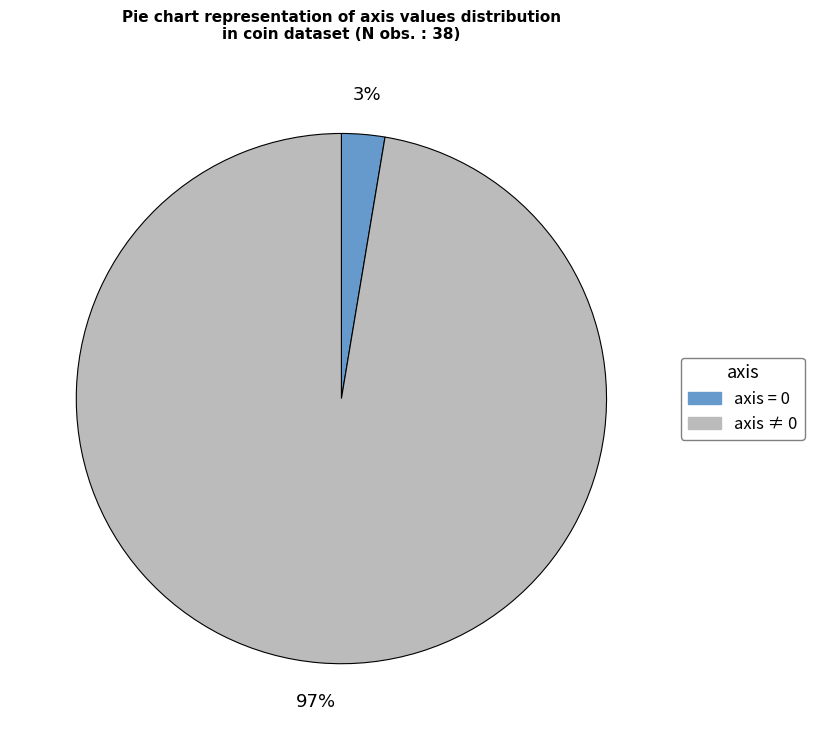

Is there a majority slice in this chart?

Yes